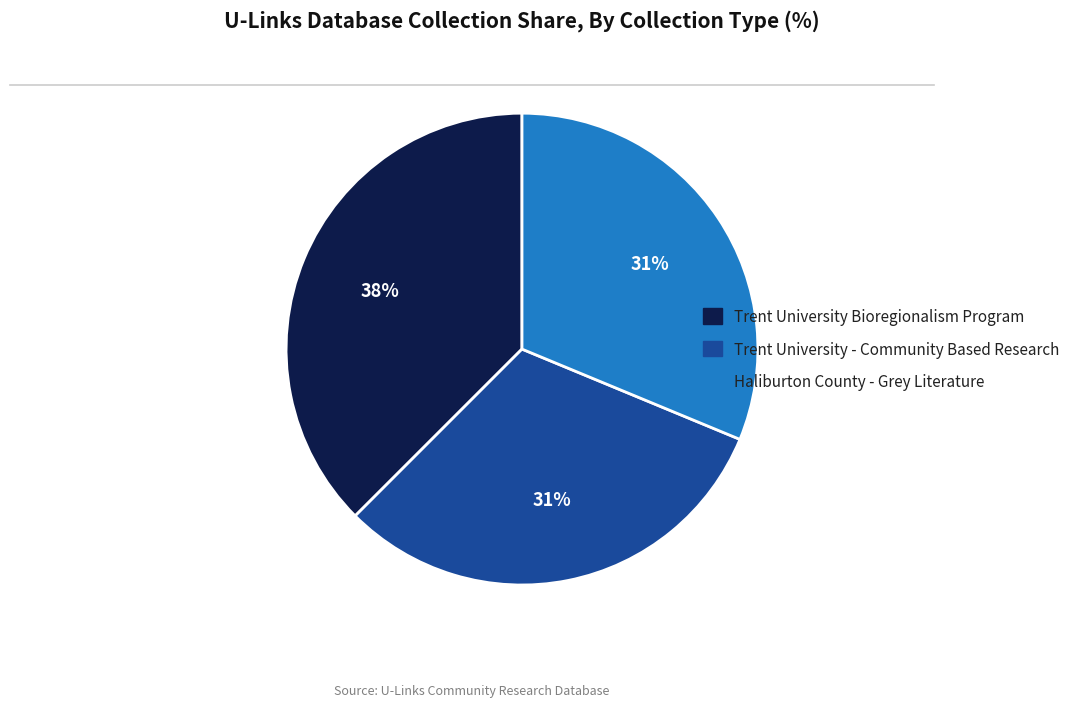

Is there a majority slice in this chart?

No